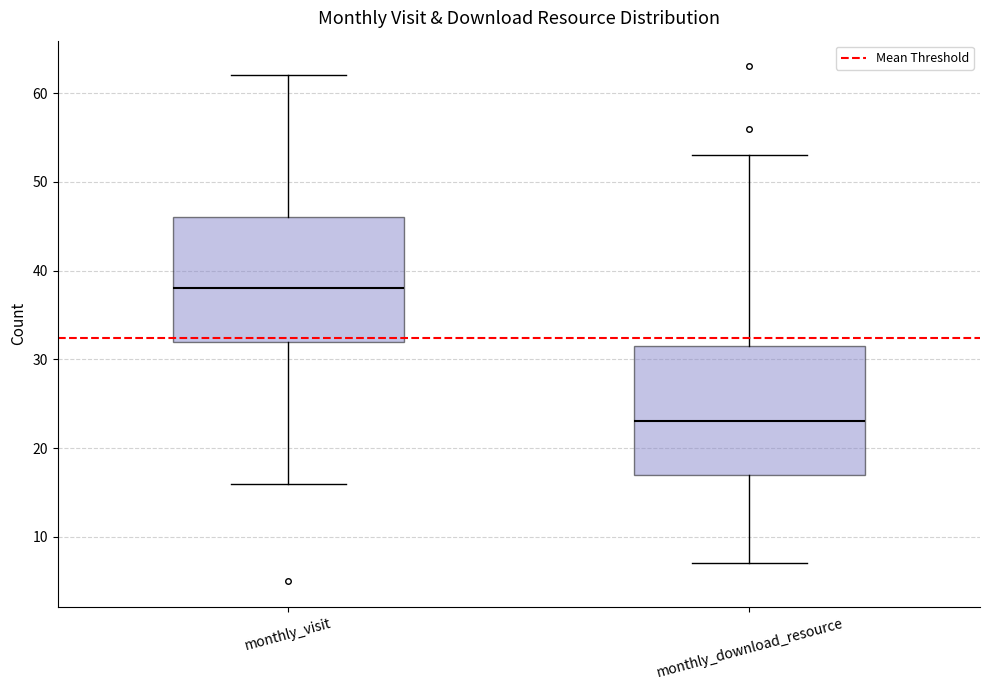

Which box's median line is the highest?

monthly_visit